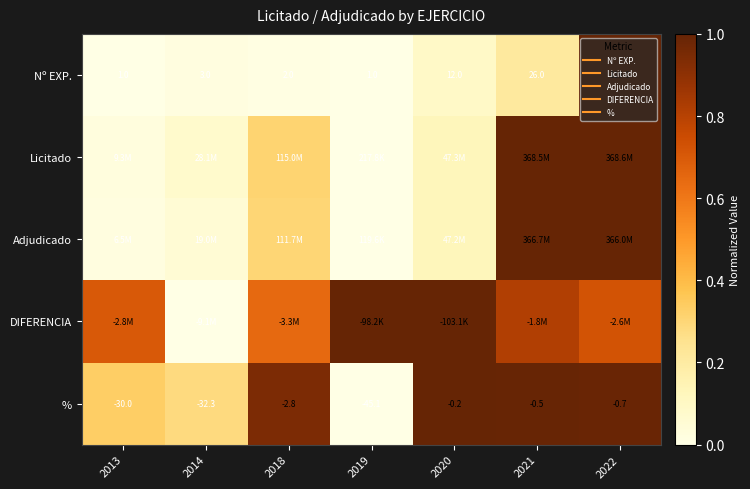

What is the difference between the highest and lowest values at 2021?

0.8